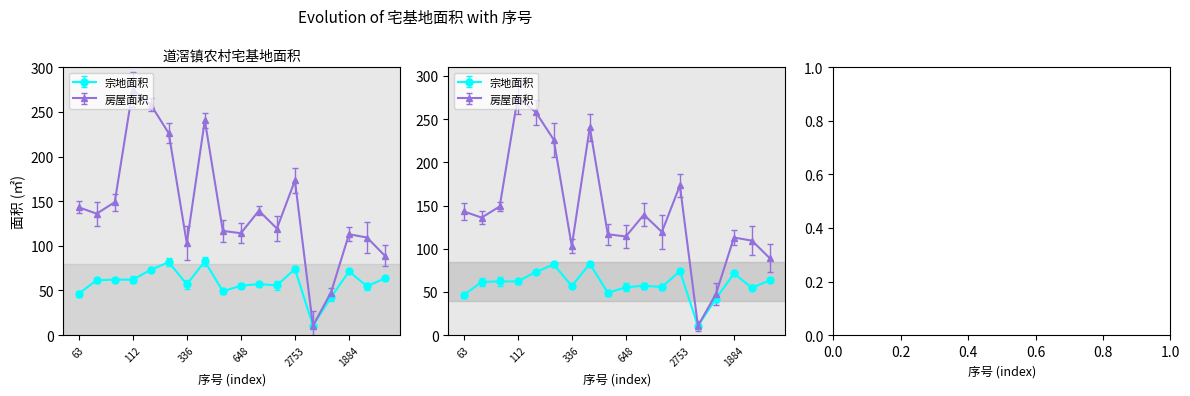

Between 112 and 102, which is larger?

102